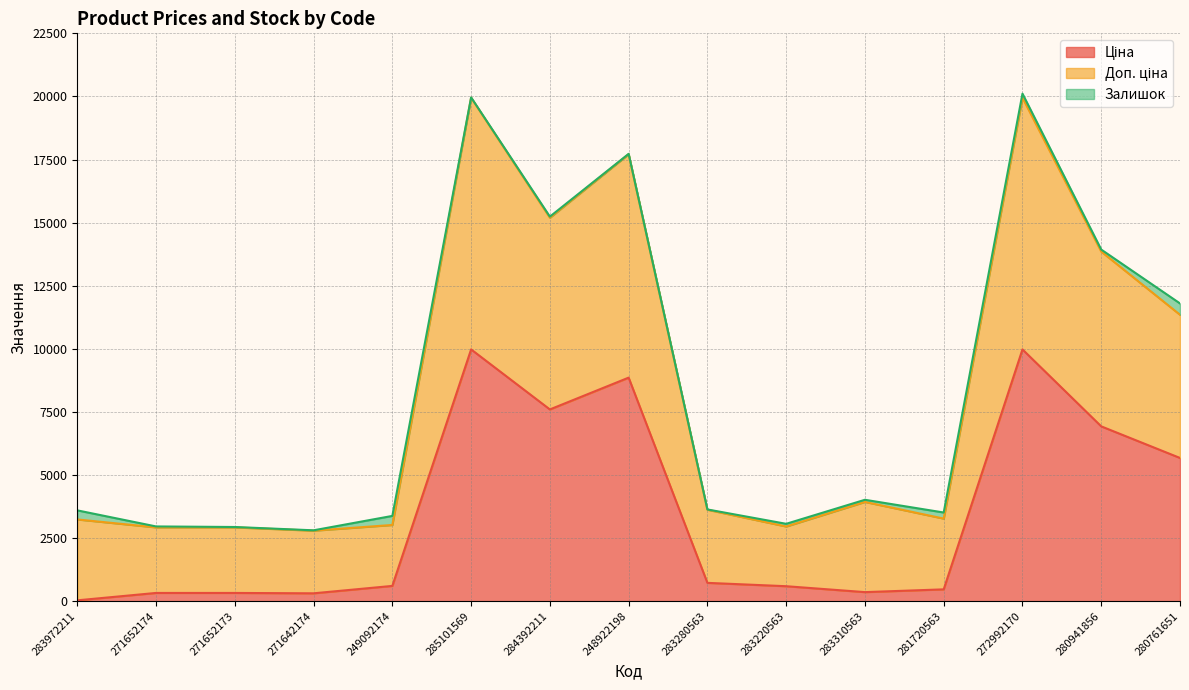

What position from the right is 283280563?

7